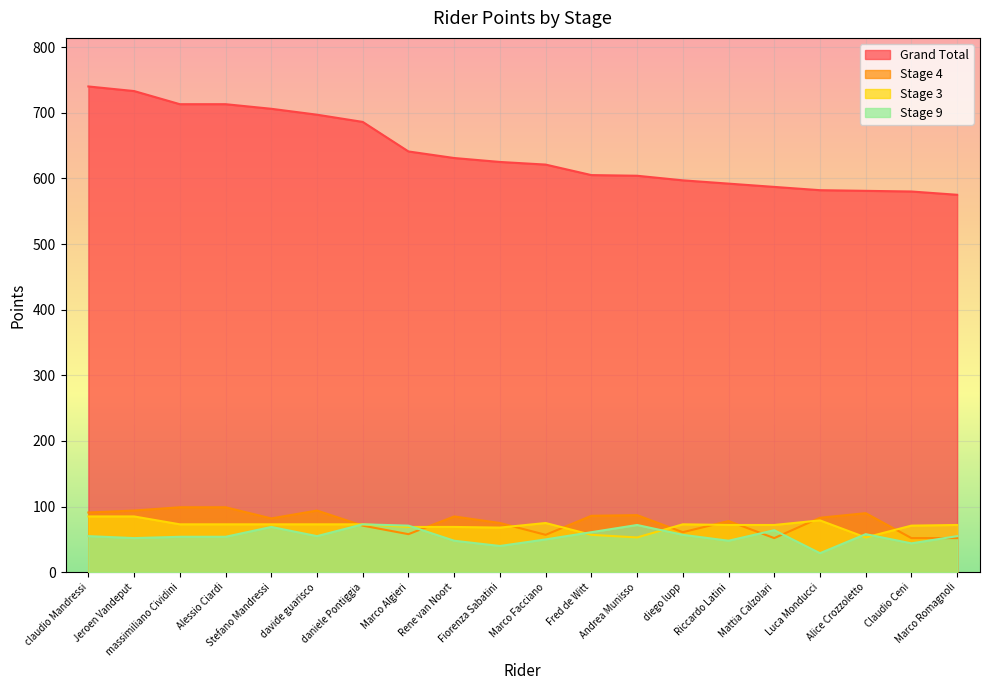

Is it true that Stage 4 equals 85 at Mattia Calzolari?

False